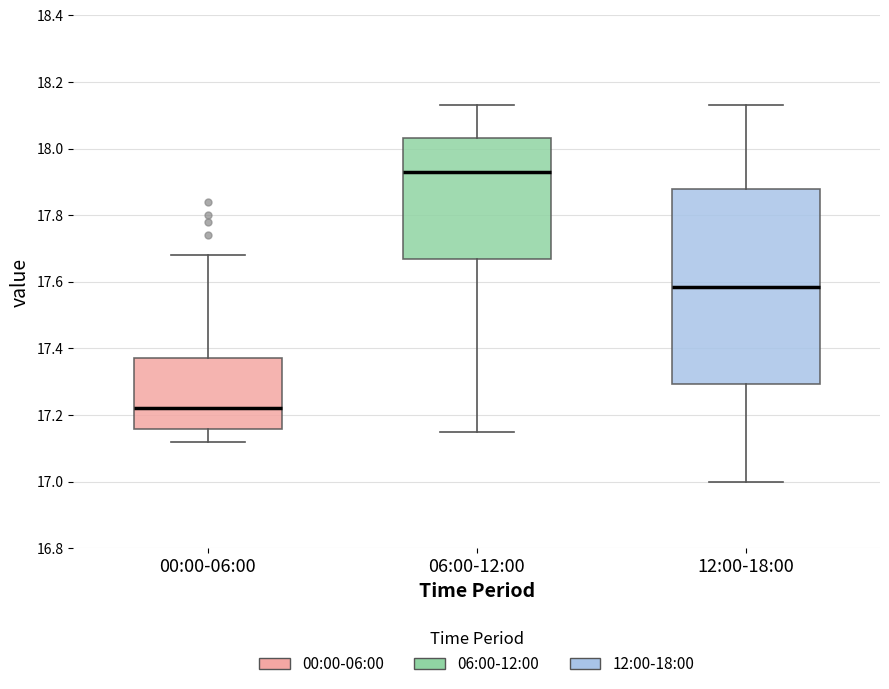

Where does the lower whisker of the box for 00:00-06:00 end on the y-axis? The values are not printed on the chart, so give them approximately, as read against the axis.

17.12